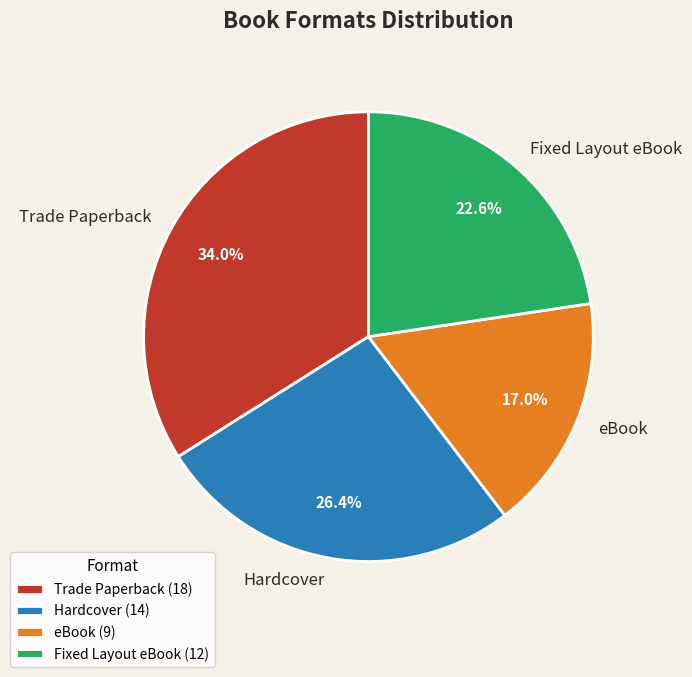

Is it true that Fixed Layout eBook is 29% of the pie?

False